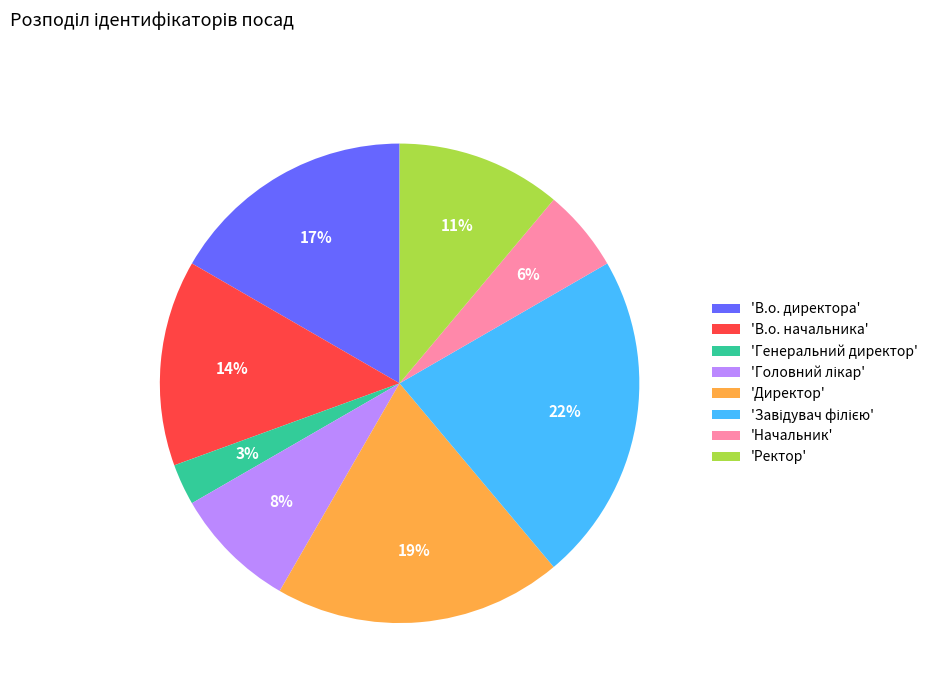

Combined, do 'Генеральний директор' and 'Директор' account for over 50%?

No